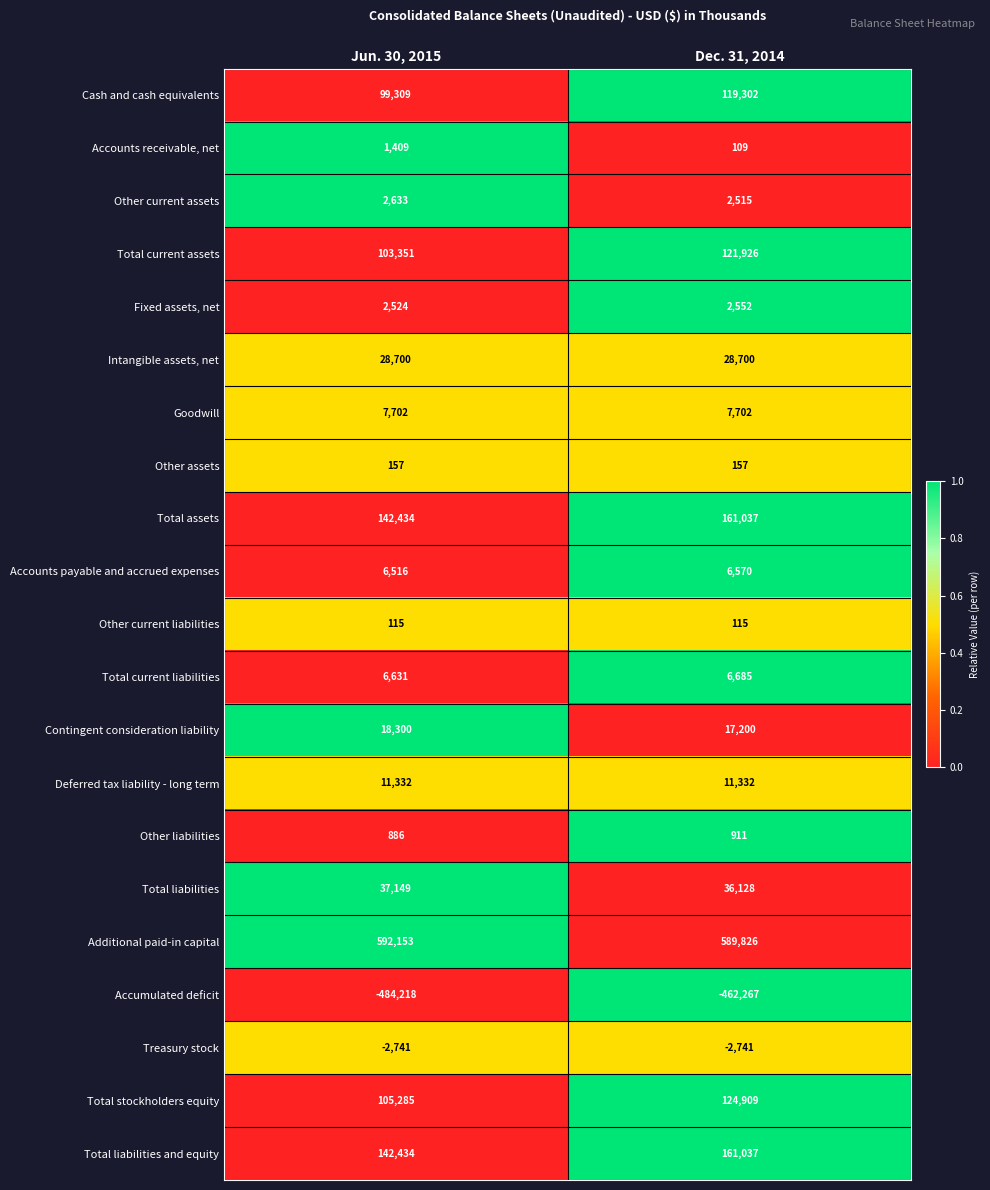

What is the difference between the highest and lowest values at Dec. 31, 2014?

1052093